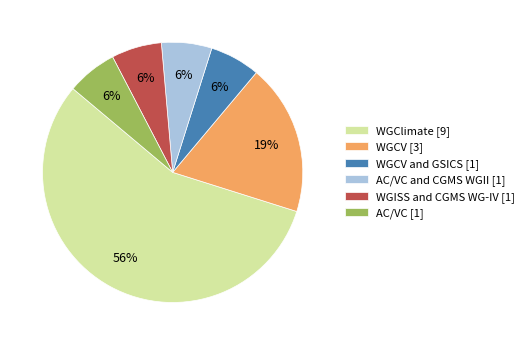

How many slices are in this pie chart?

6